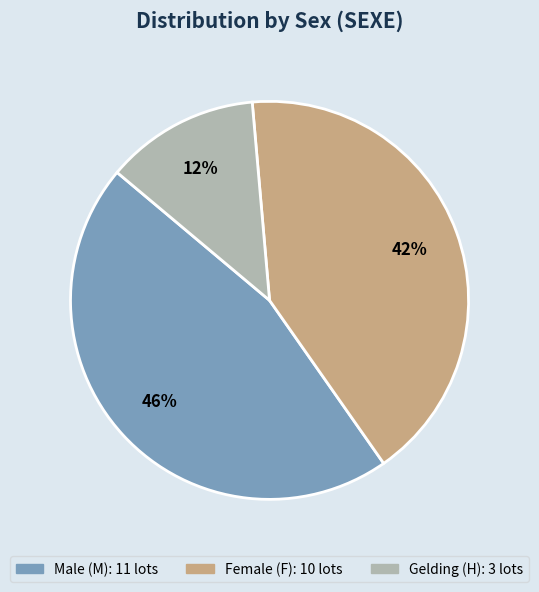

How many slices are in this pie chart?

3